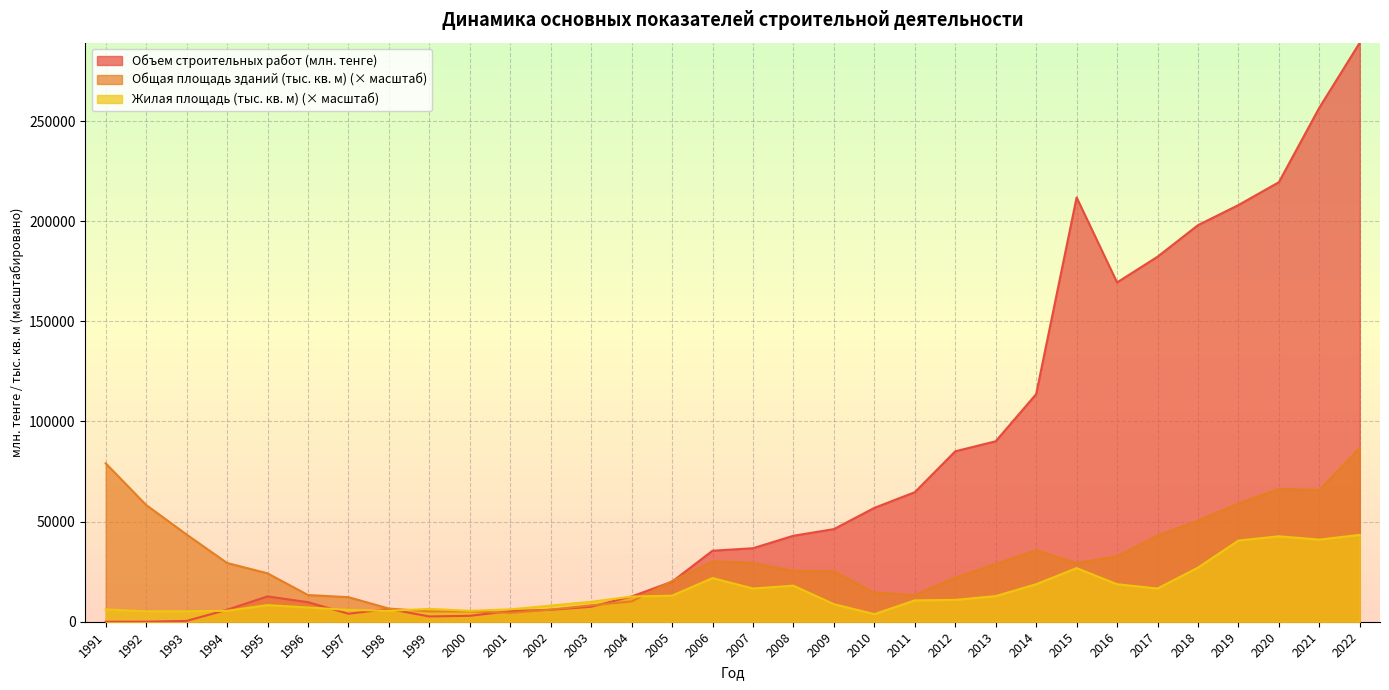

At how many categories does at least one series exceed 112561?

9